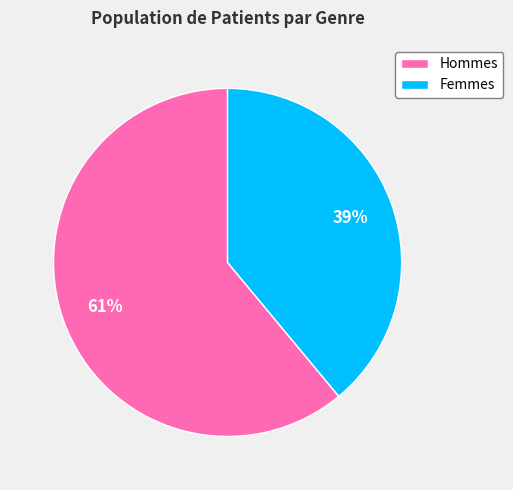

What is the smallest slice in the pie chart?

Femmes